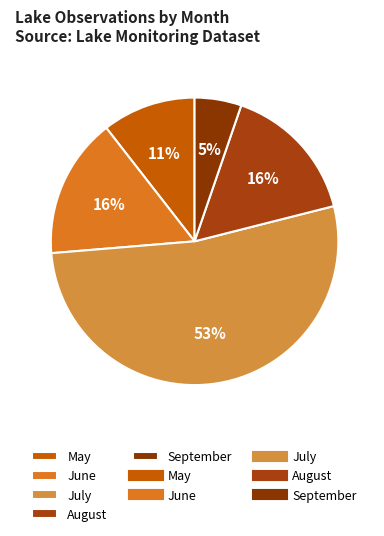

To the nearest percent, what portion does May represent?

11%